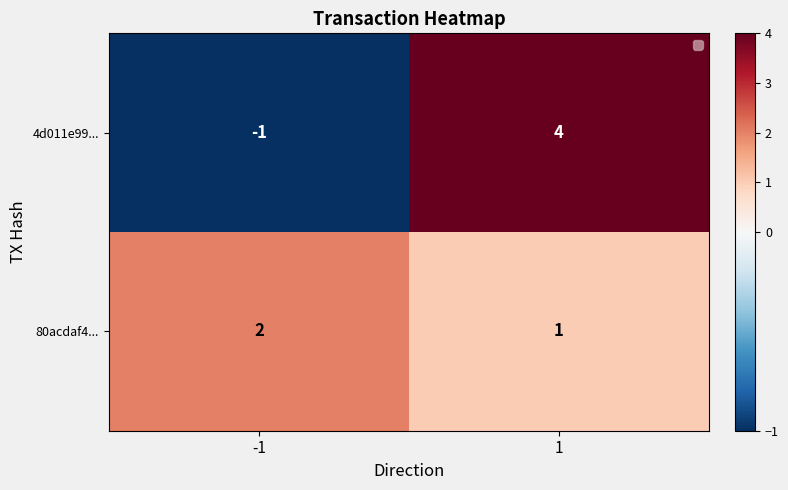

Rank the series by their maximum value, from lowest to highest.

80acdaf4..., 4d011e99...